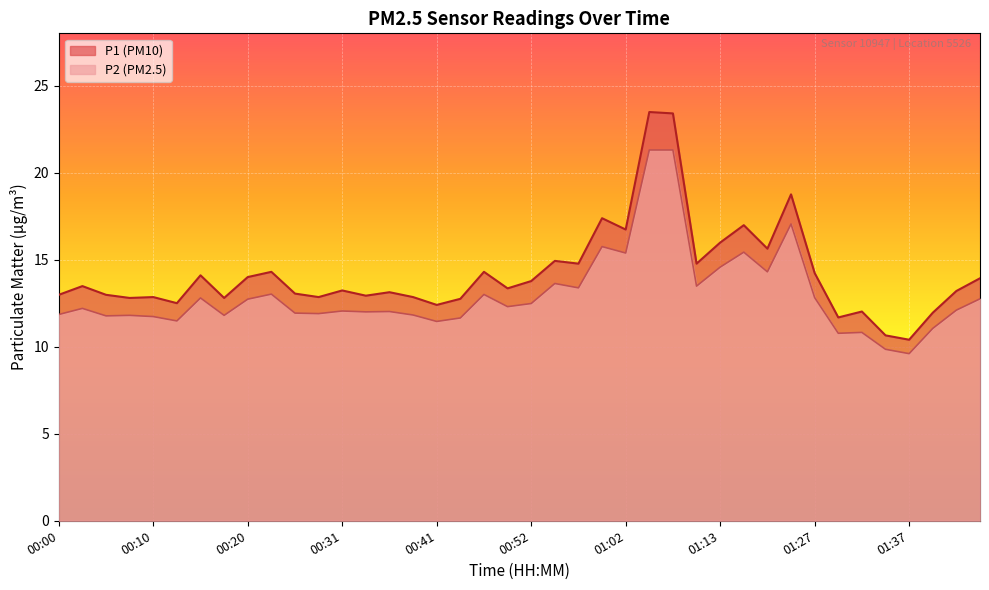

Reading left to right, what are all the values shown in this chart?

P1: 13.0	13.5	13.0	12.8	12.8	12.5	14.1	12.8	14.0	14.3	13.1	12.8	13.2	12.9	13.1	12.8	12.4	12.8	14.3	13.3	13.8	14.9	14.8	17.4	16.7	23.5	23.4	14.8	16.0	17.0	15.6	18.8	14.2	11.7	12.0	10.7	10.4	11.9	13.2	13.9
P2: 11.8	12.2	11.8	11.8	11.7	11.5	12.8	11.8	12.7	13.0	11.9	11.9	12.1	12.0	12.0	11.8	11.4	11.7	13.0	12.3	12.5	13.6	13.4	15.8	15.4	21.3	21.3	13.5	14.6	15.4	14.3	17.1	12.8	10.8	10.8	9.8	9.6	11.1	12.1	12.8